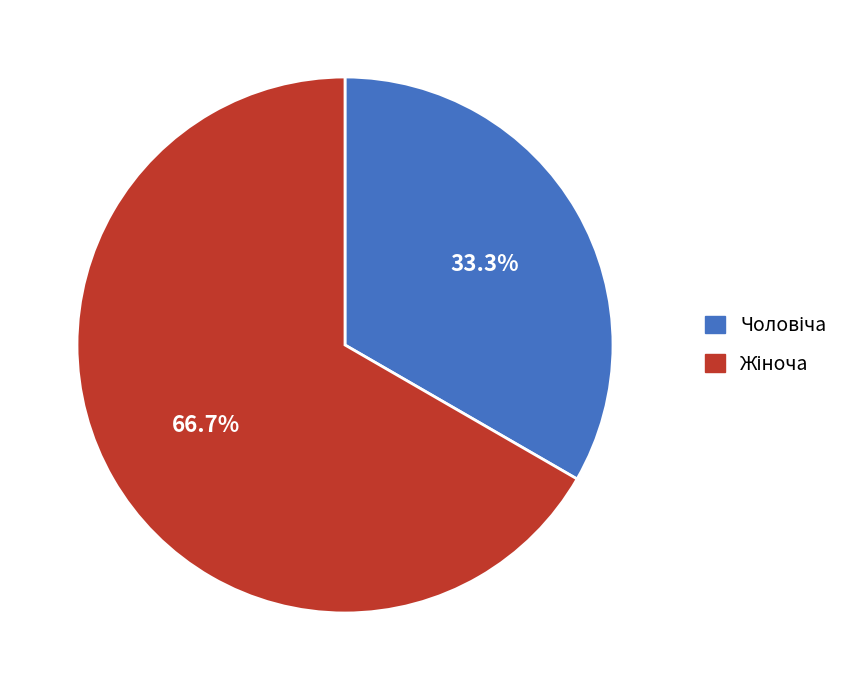

Does any single category account for the majority?

Yes